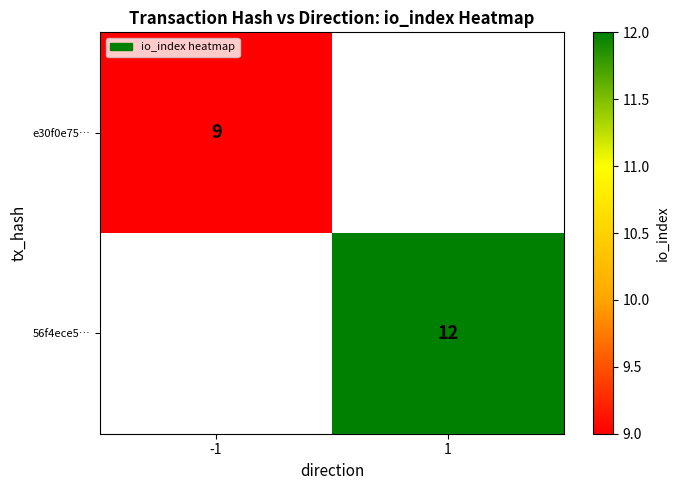

Which label corresponds to the largest value in the chart?

1